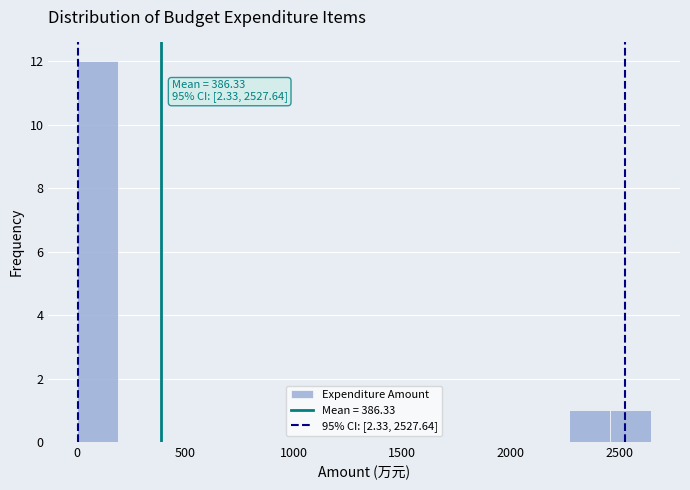

Read against the x-axis, roughly where is the centre of the tallest bar?

100